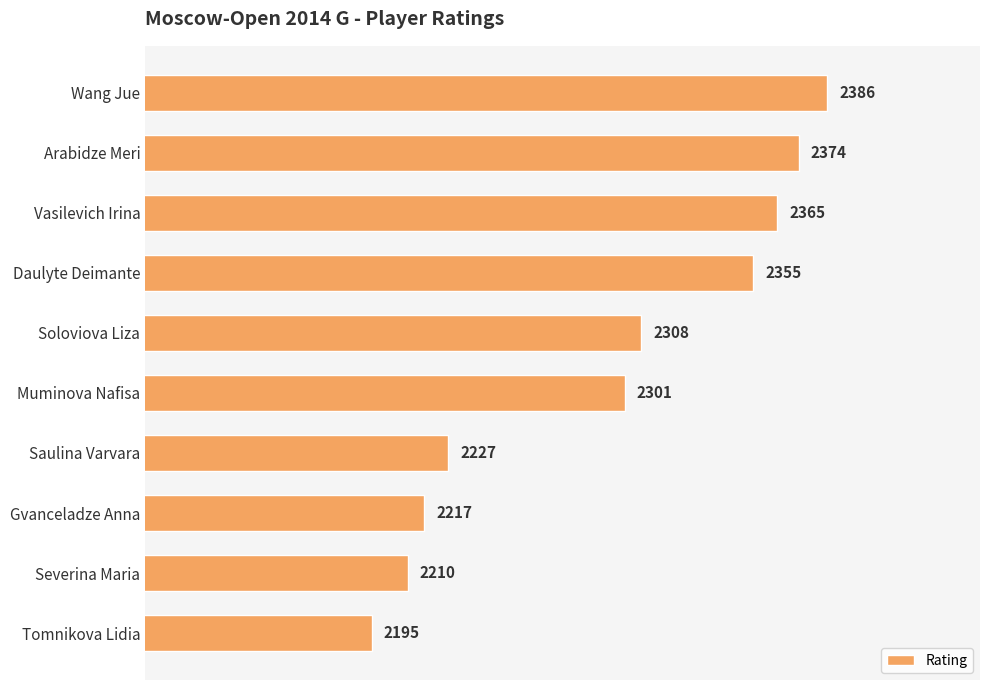

True or false: the data shows 1098 at Wang Jue.

False